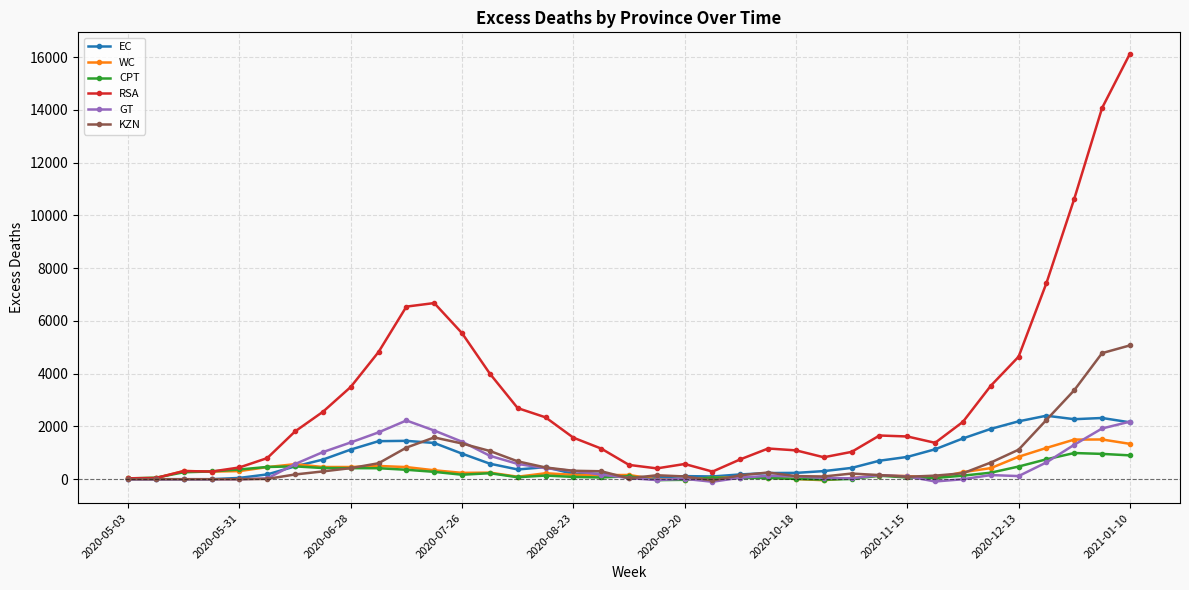

Which series ends up on top after the final intersection of CPT and EC?

EC